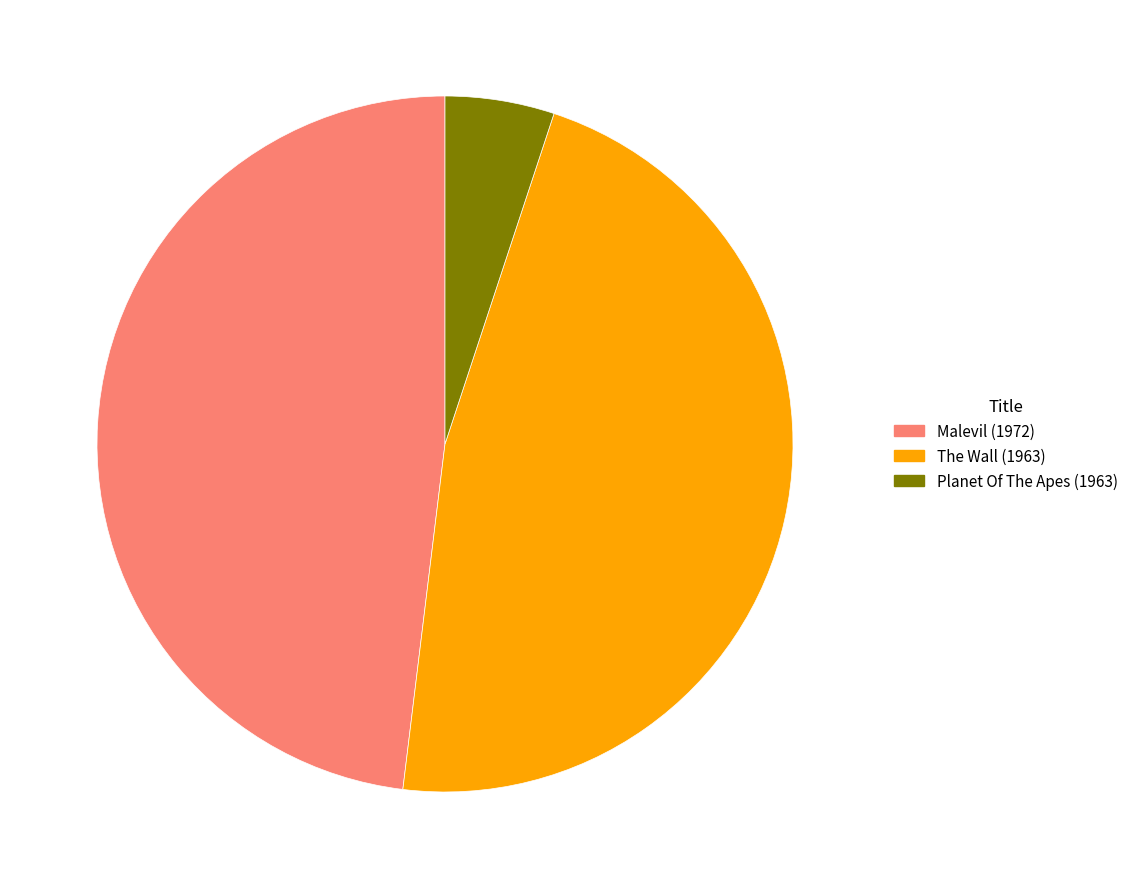

Count the number of slices in the pie.

3